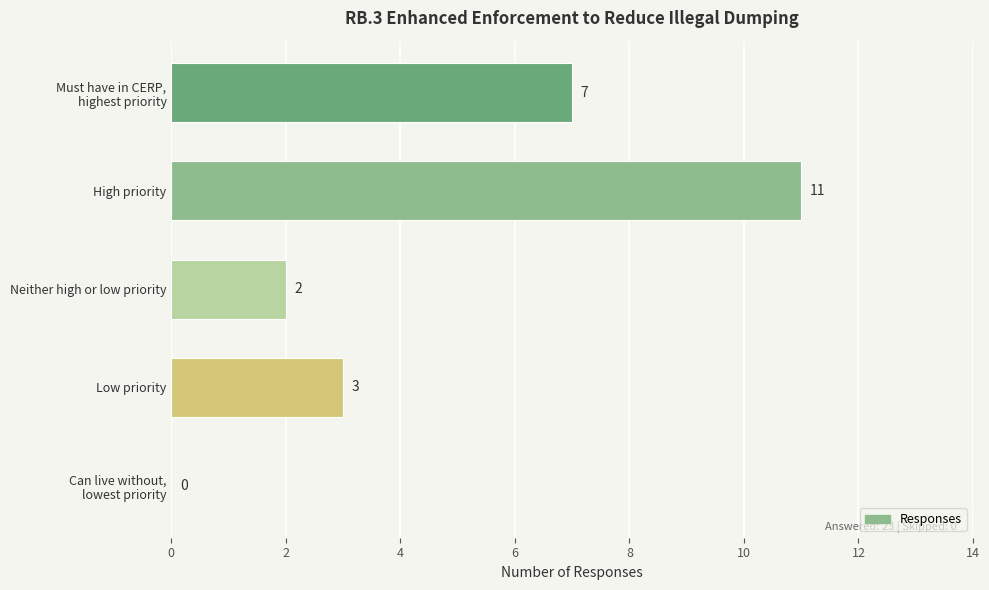

True or false: the data shows 5 at Low priority.

False